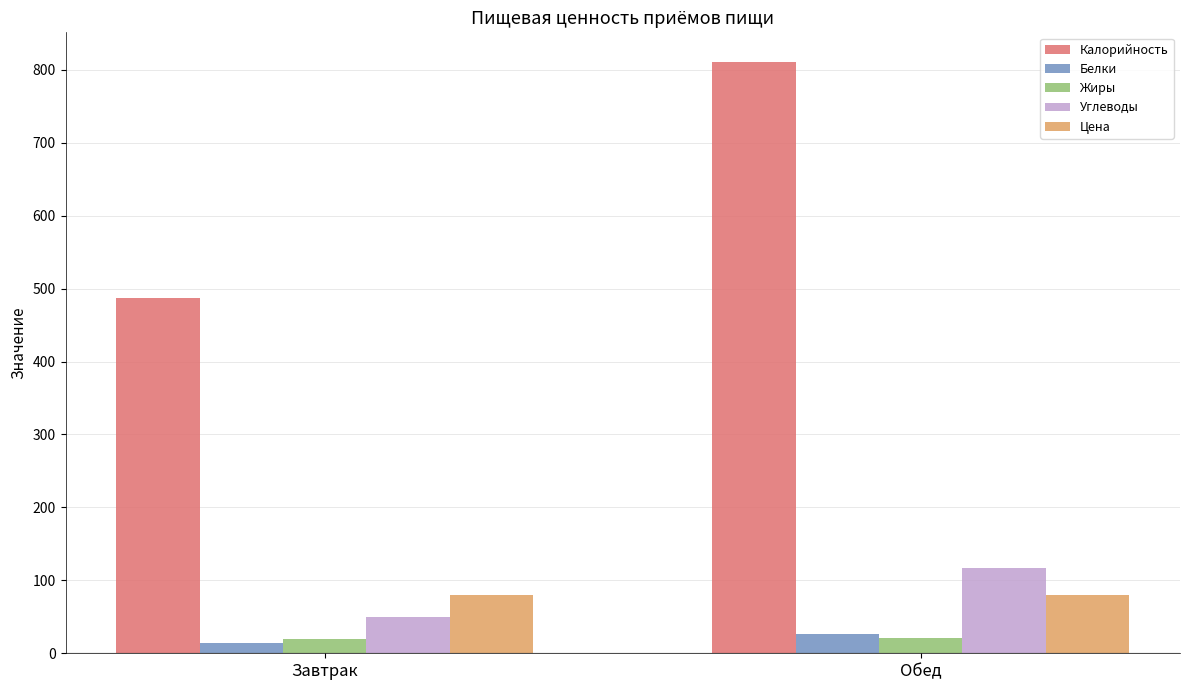

What is the sum of all Углеводы values?

166.4